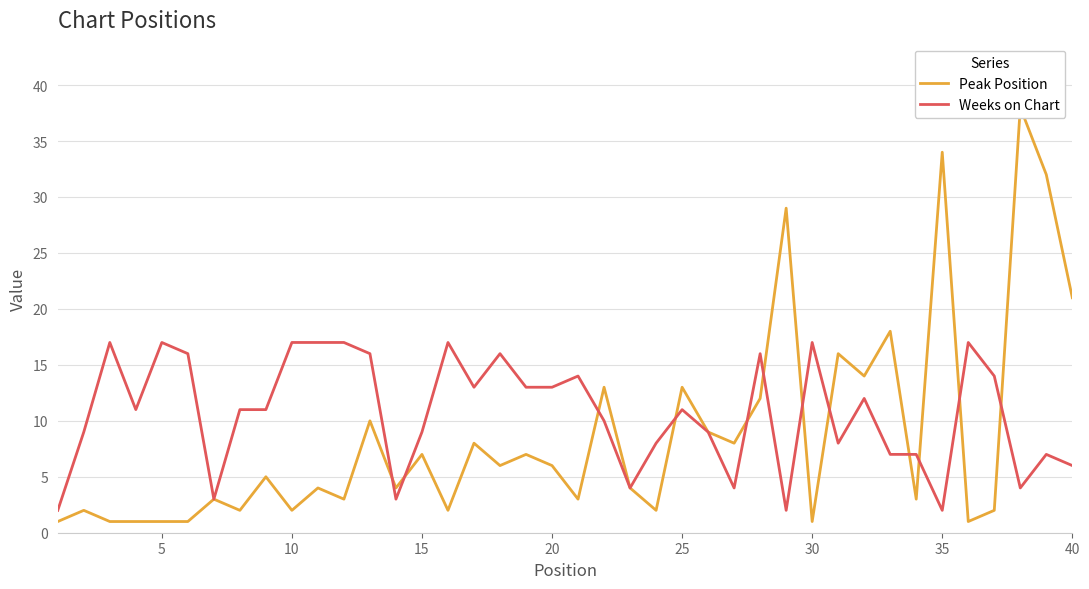

The value of Weeks on Chart at 10 is 17. True or false?

True